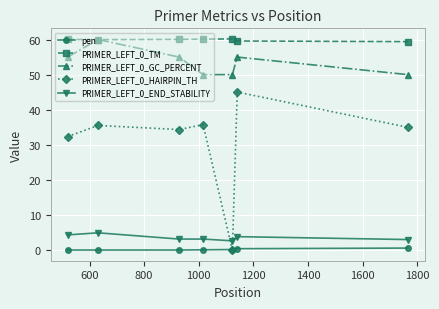

At how many categories does at least one series exceed 15?

7